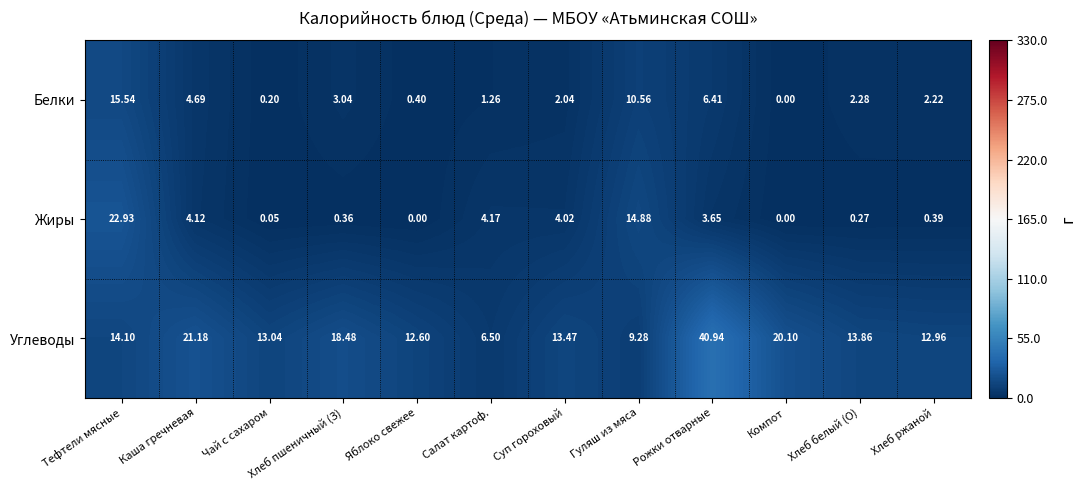

At which category is the sum across all series the highest?

Тефтели мясные